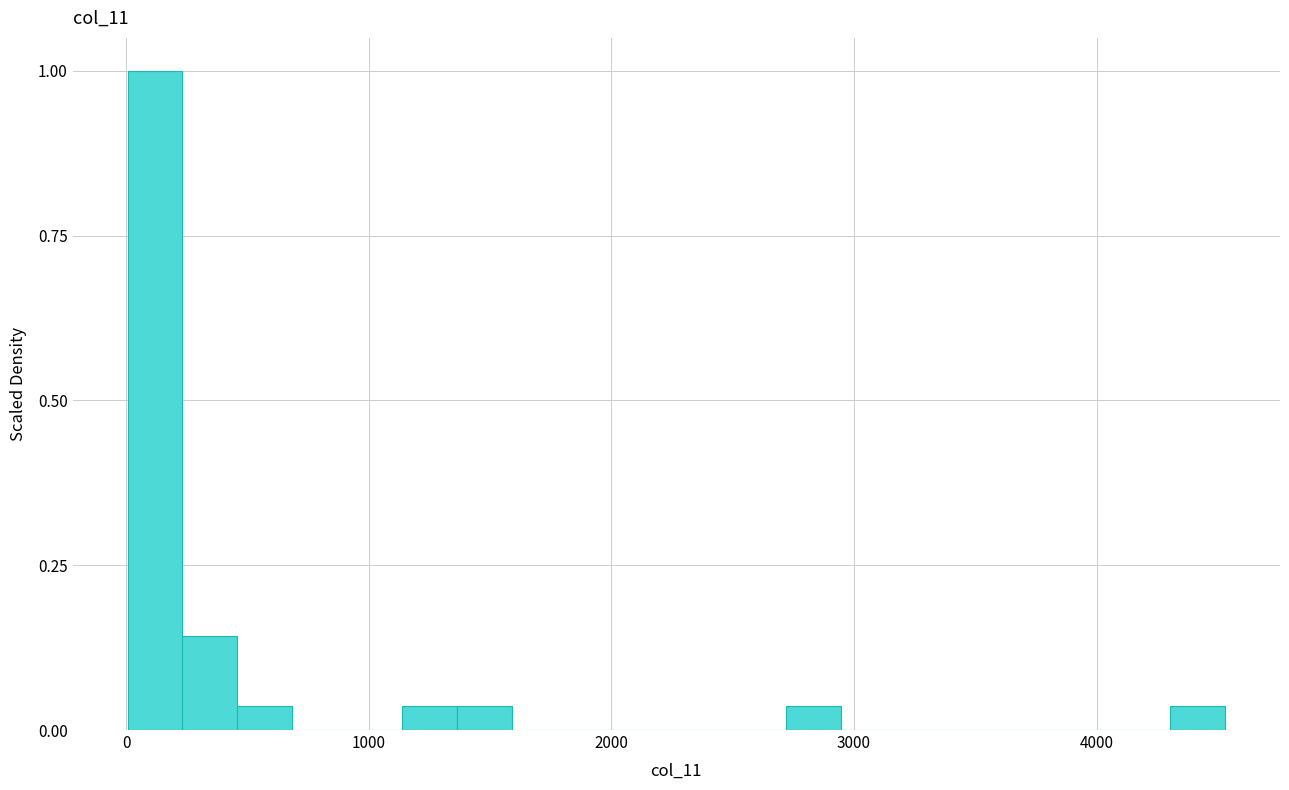

Around what value on the x-axis is the tallest bar? Give the approximate position of its centre, as read against the axis.

100